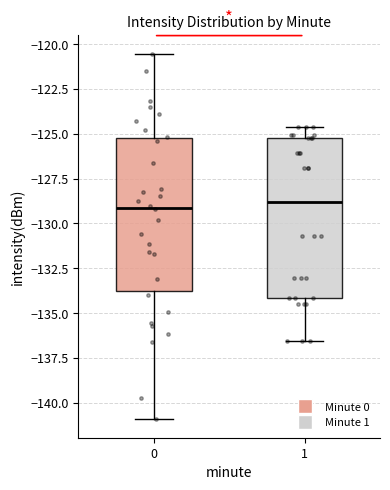

Reading left to right, transcribe this box plot: for each box, give where its median line is, the range the box spans, and where its two whiskers end, as read against the y-axis. The values are not printed on the chart, so give them approximately, as read against the axis.

0: median -129.0, box -133.5 to -125.0, whiskers -141.0 to -120.5
1: median -129.0, box -134.0 to -125.0, whiskers -136.5 to -124.5